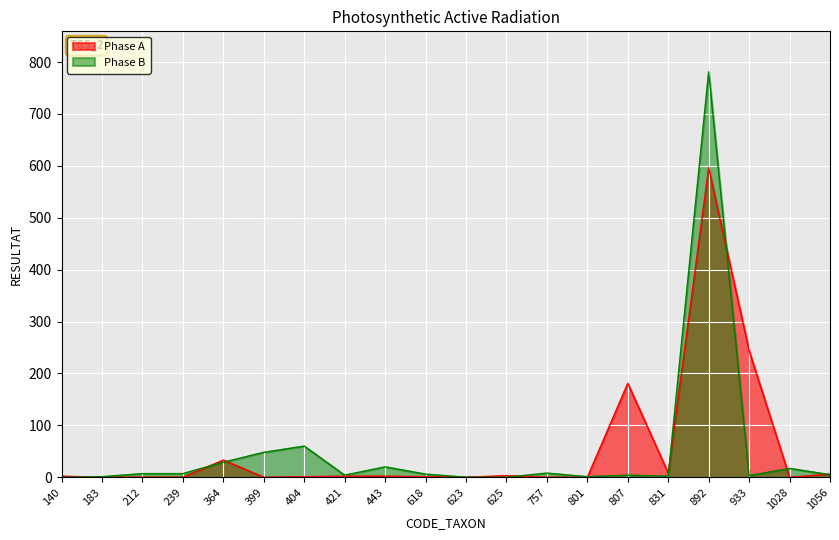

Between 212 and 757, which series saw the biggest shift?

Phase B